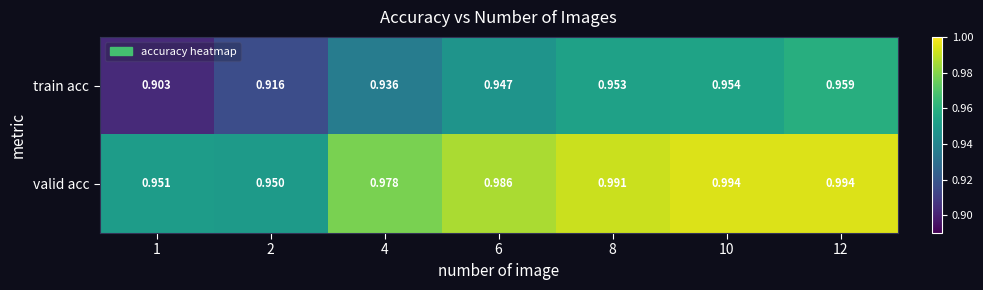

List the series in order of their overall mean, highest first.

valid acc, train acc